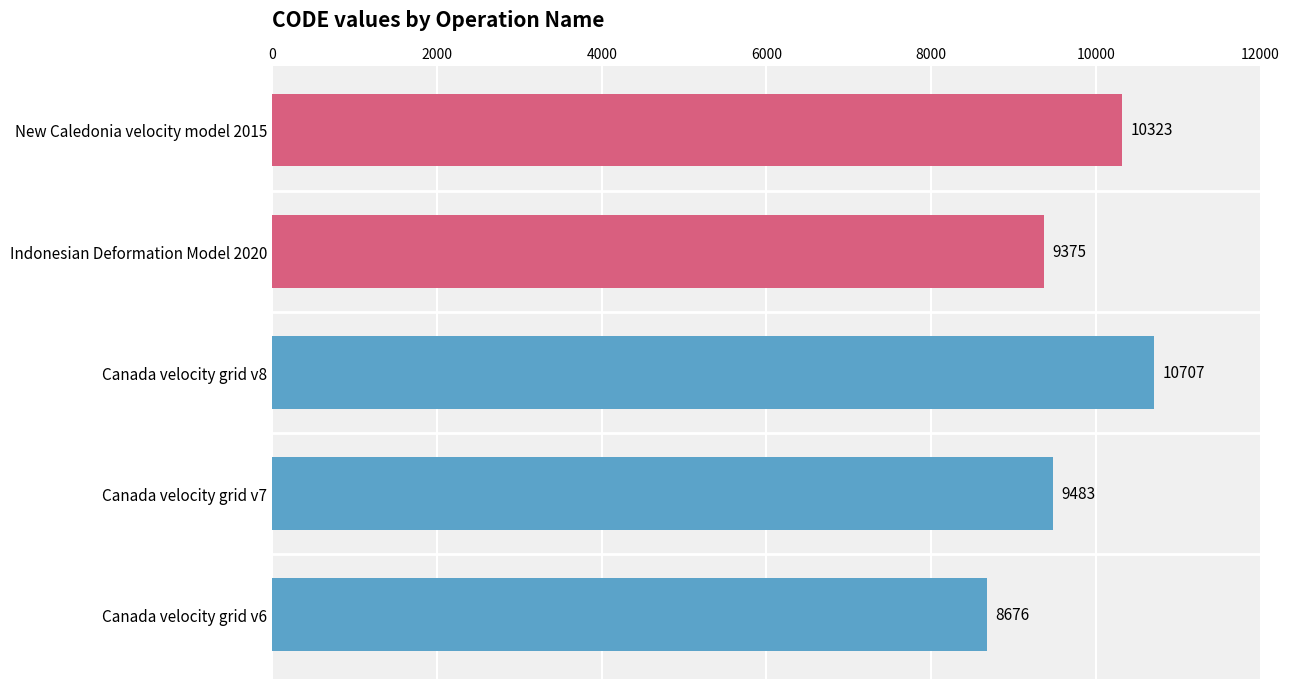

What is the sum of all values?

48564